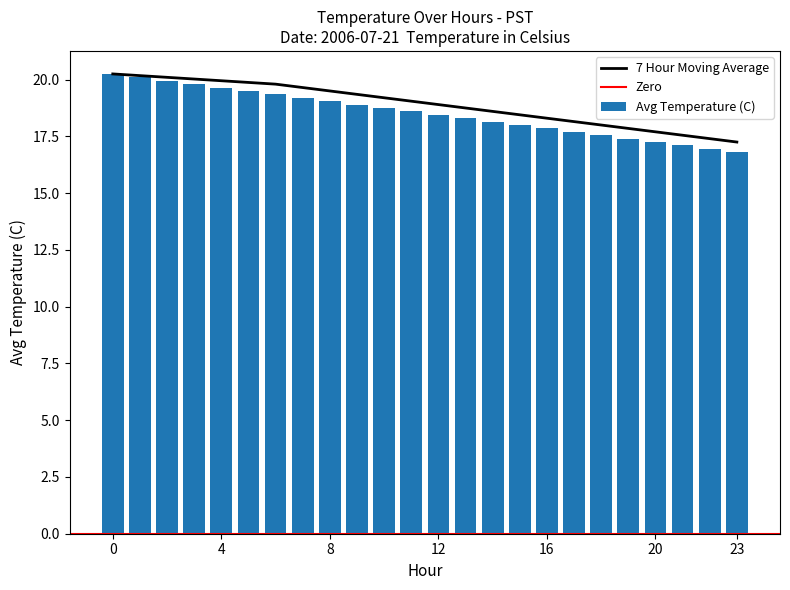

Does the chart contain stacked bars?

No